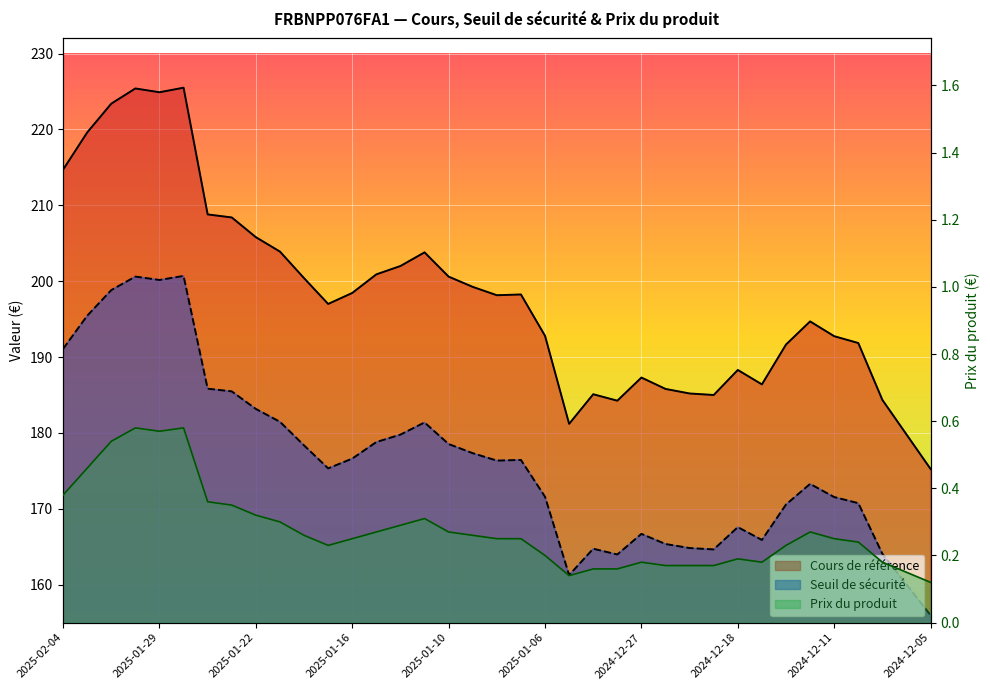

What is the difference between the maximum and minimum values in the Prix du produit series?

0.5